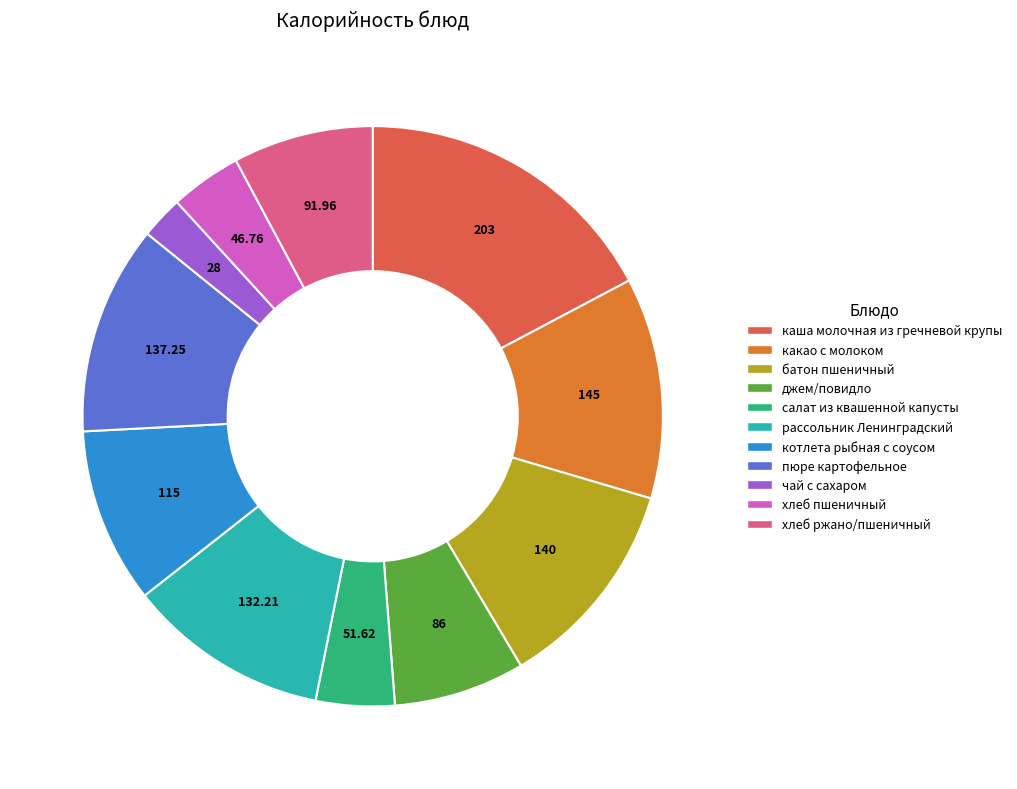

Approximately how many times larger is the value at джем/повидло compared to салат из квашенной капусты?

1.7